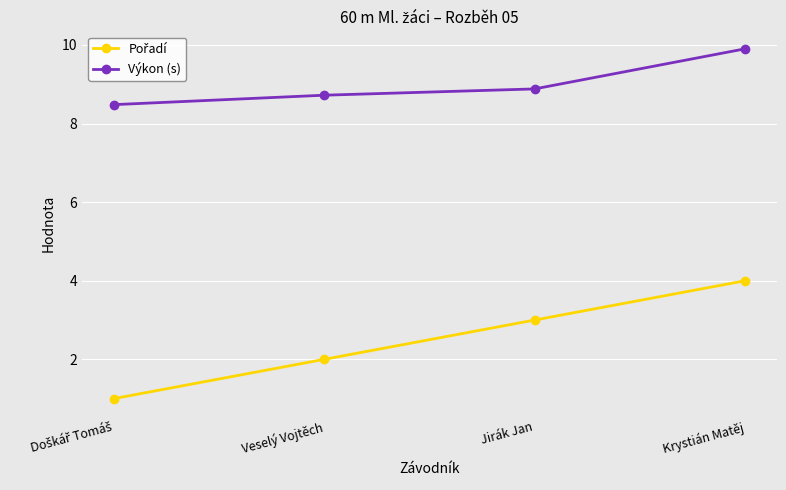

True or false: Výkon (s) has more than 2 points higher than both neighbors.

False